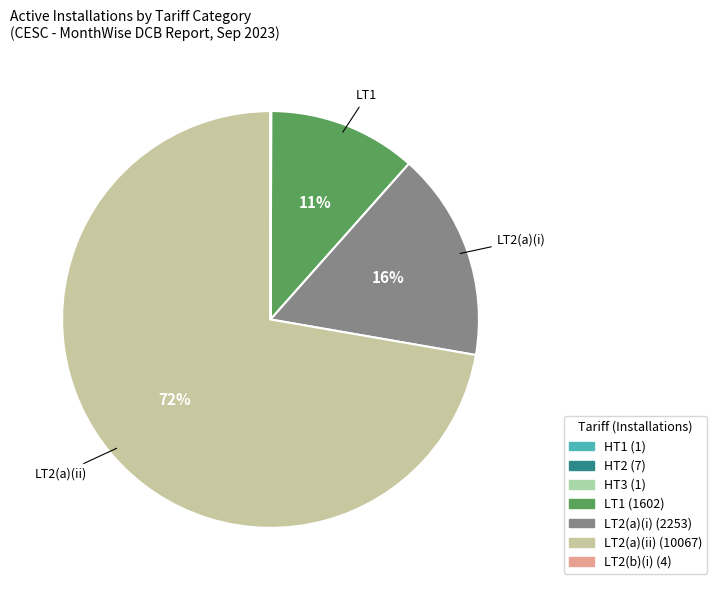

What is the ratio of the value at LT2(a)(ii) to the value at HT3?

10067.0